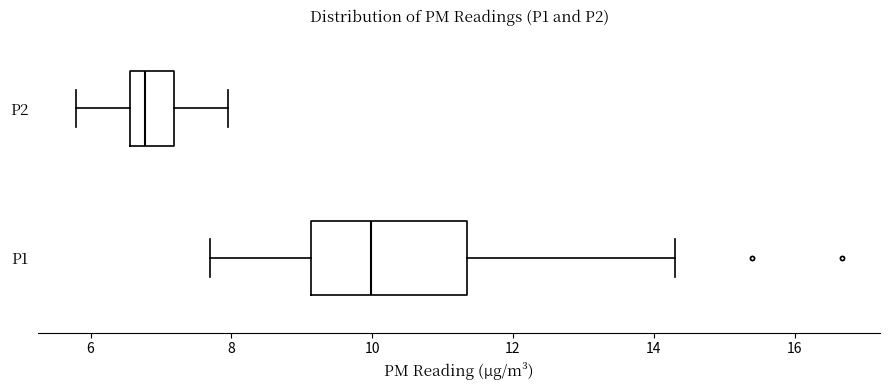

Comparing the boxes themselves (not the whiskers), which one is the widest?

P1